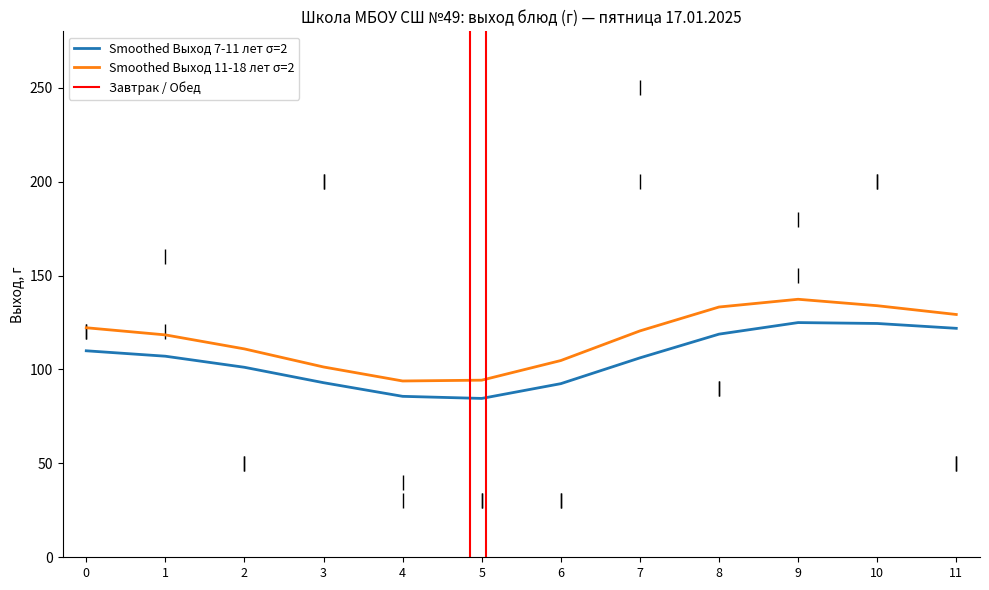

The Выход 11-18 лет series shows 10 at Овощи натуральные/кукуруза. True or false?

False